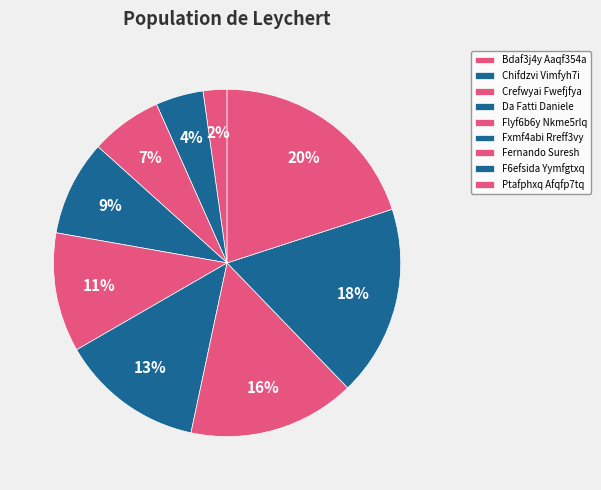

Combined, what portion of the pie is Bdaf3j4y Aaqf354a and Flyf6b6y Nkme5rlq?

13.3%